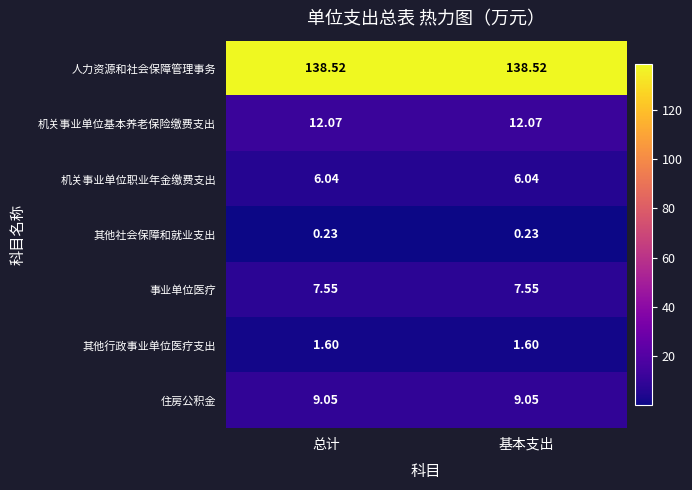

Rank the series by their maximum value, from highest to lowest.

人力资源和社会保障管理事务, 机关事业单位基本养老保险缴费支出, 住房公积金, 事业单位医疗, 机关事业单位职业年金缴费支出, 其他行政事业单位医疗支出, 其他社会保障和就业支出